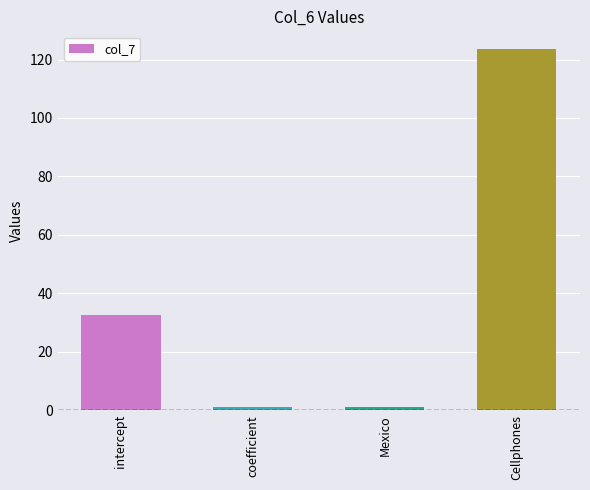

What is the difference between the second highest and second lowest values?

31.7